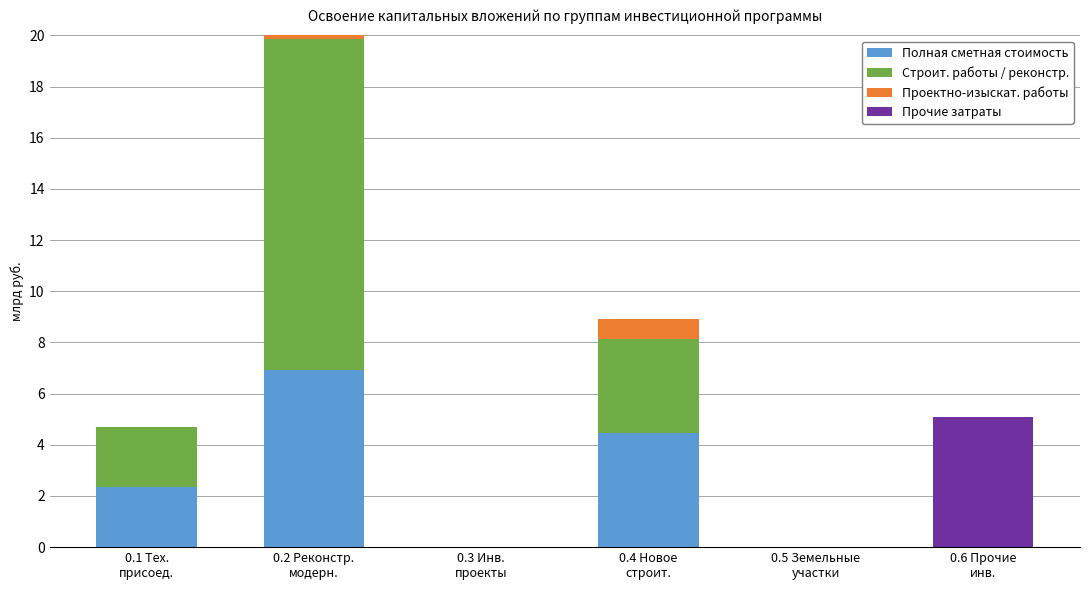

Rank the categories by Полная сметная стоимость value from highest to lowest.

0.2 Реконстр.
модерн., 0.4 Новое
строит., 0.1 Тех.
присоед., 0.3 Инв.
проекты, 0.5 Земельные
участки, 0.6 Прочие
инв.